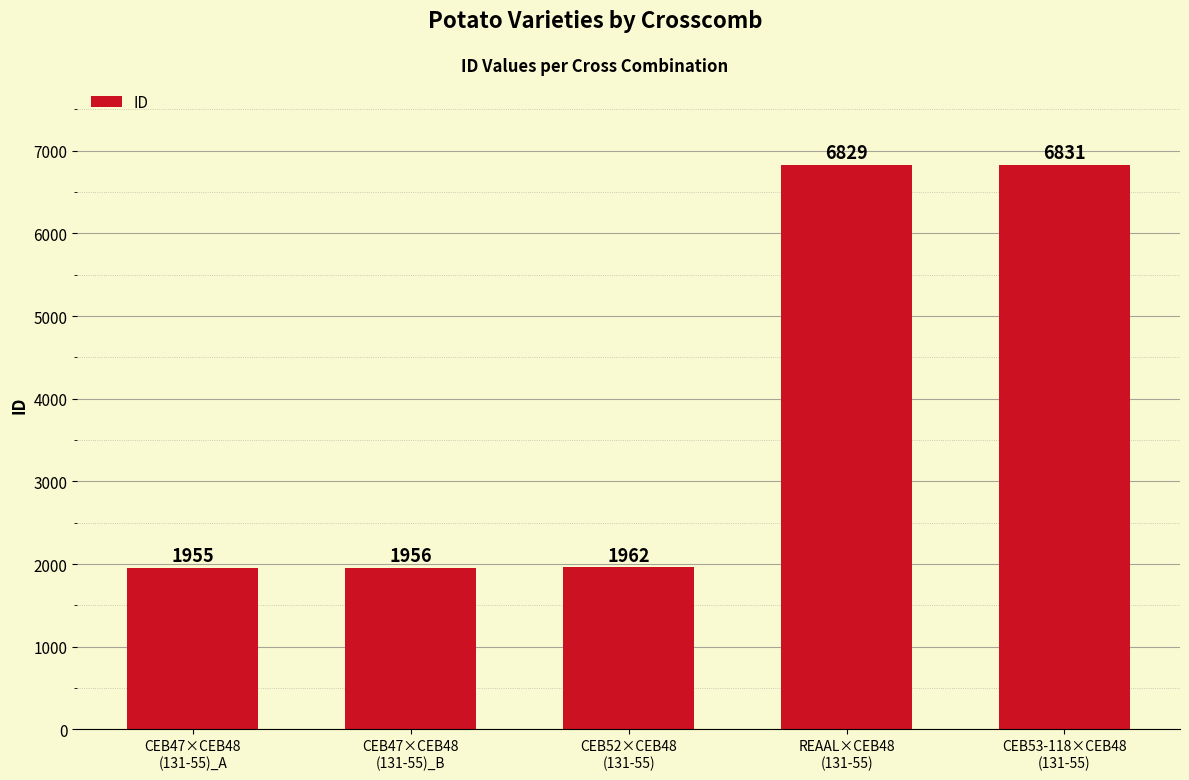

Rank the categories by value from lowest to highest.

CEB47×CEB48
(131-55)_A, CEB47×CEB48
(131-55)_B, CEB52×CEB48
(131-55), REAAL×CEB48
(131-55), CEB53-118×CEB48
(131-55)